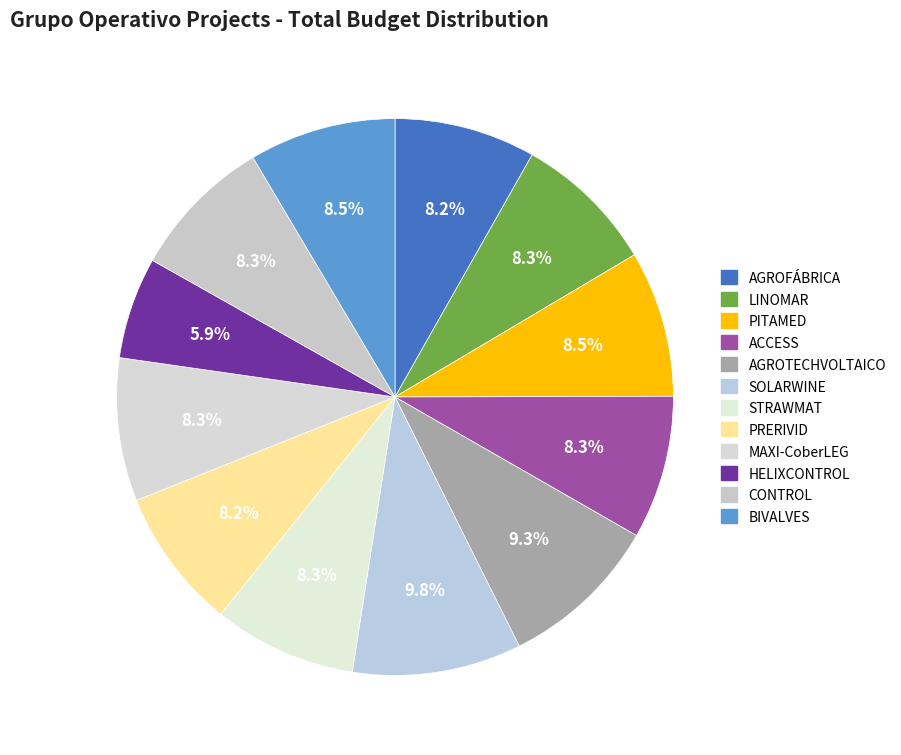

Count the number of slices in the pie.

12